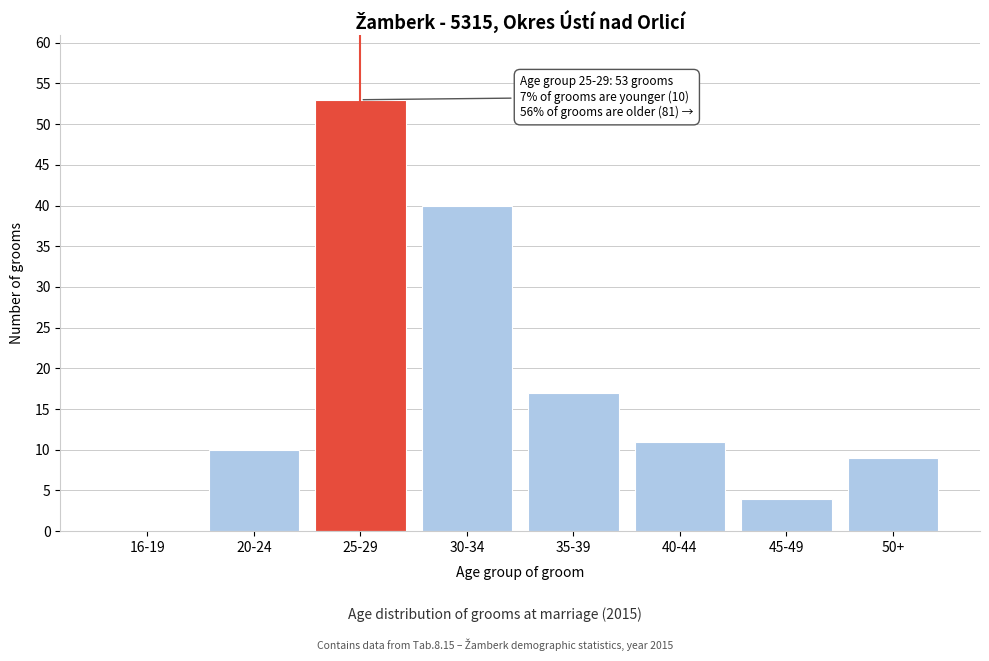

Reading left to right, extract all data points from this chart.

16-19=0	20-24=10	25-29=53	30-34=40	35-39=17	40-44=11	45-49=4	50+=9